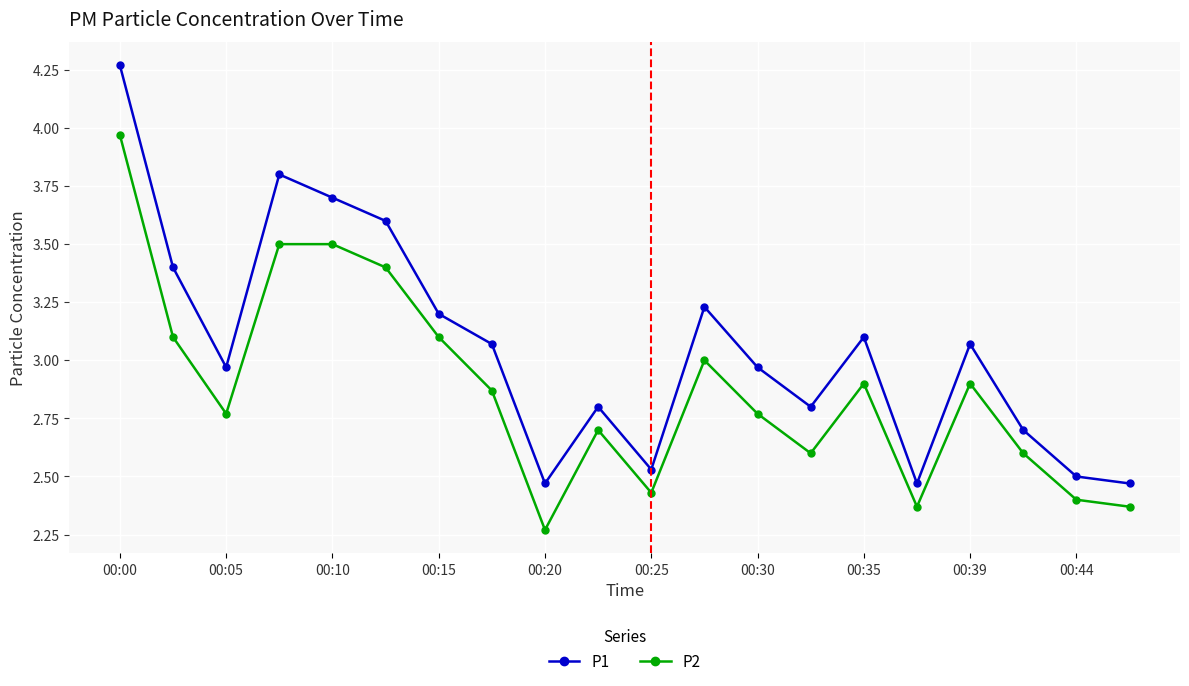

List the series in order of their overall mean, highest first.

P1, P2